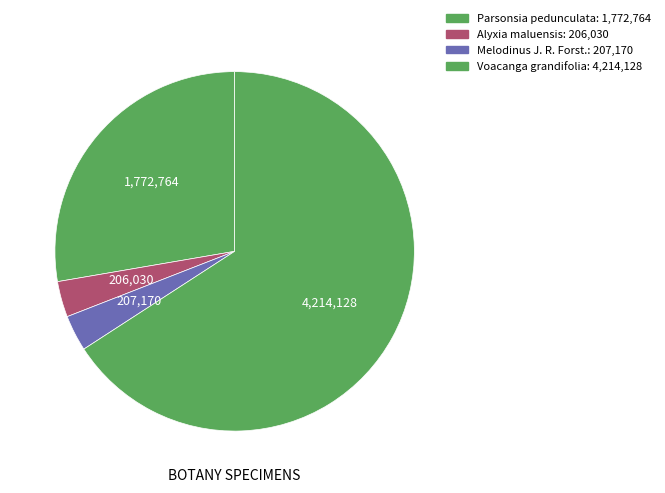

Approximately how many times larger is the value at Melodinus J. R. Forst. compared to Parsonsia pedunculata?

0.1